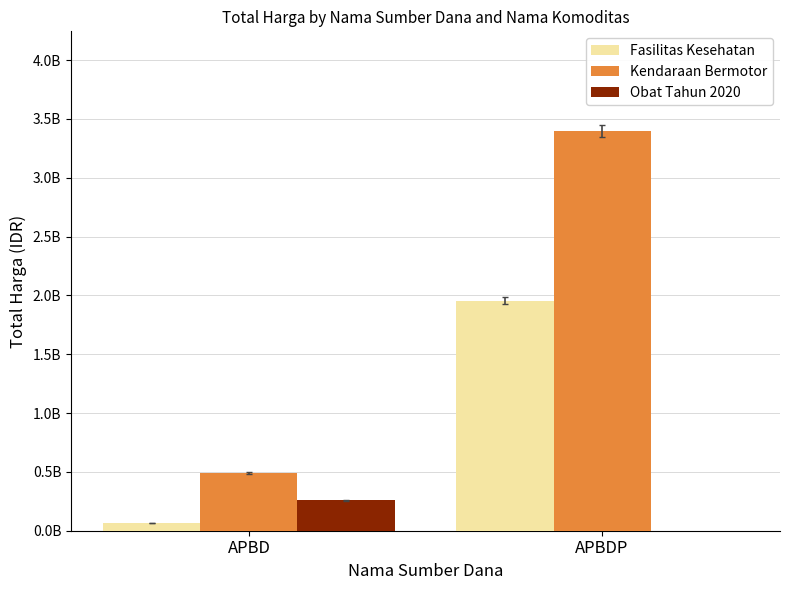

True or false: Obat Tahun 2020 has a value of 76887267 at APBD.

False